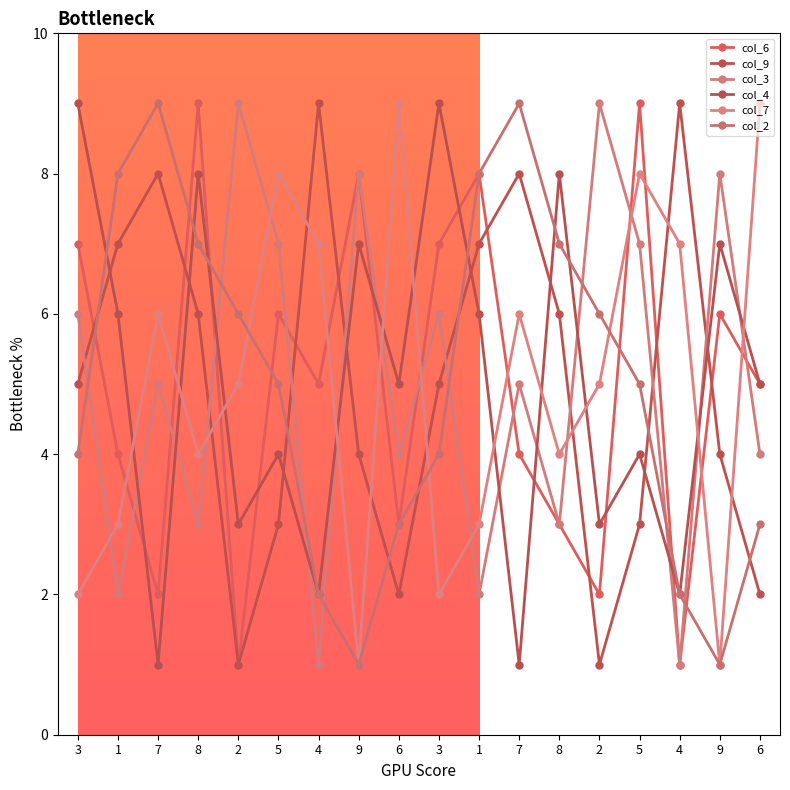

Which series changed the most between 6 and 3?

col_7